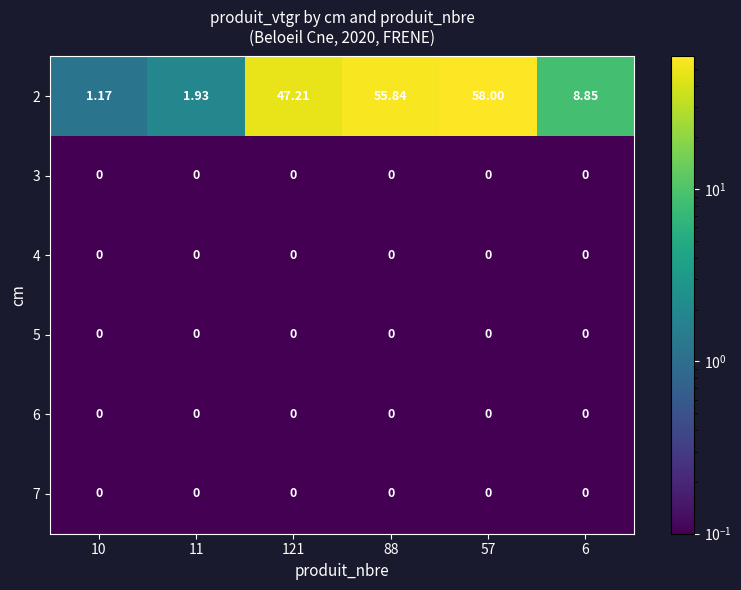

Is the value of 2 at 6 greater than the value of 4 at 10?

Yes